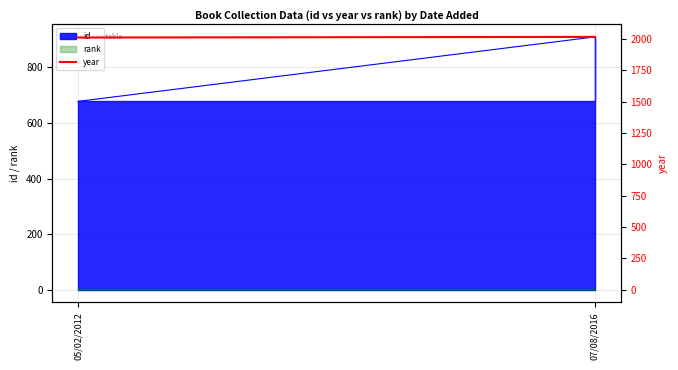

What is the greatest value displayed?

2016